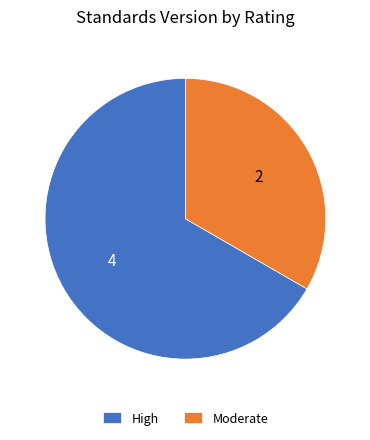

How many slices are in this pie chart?

2